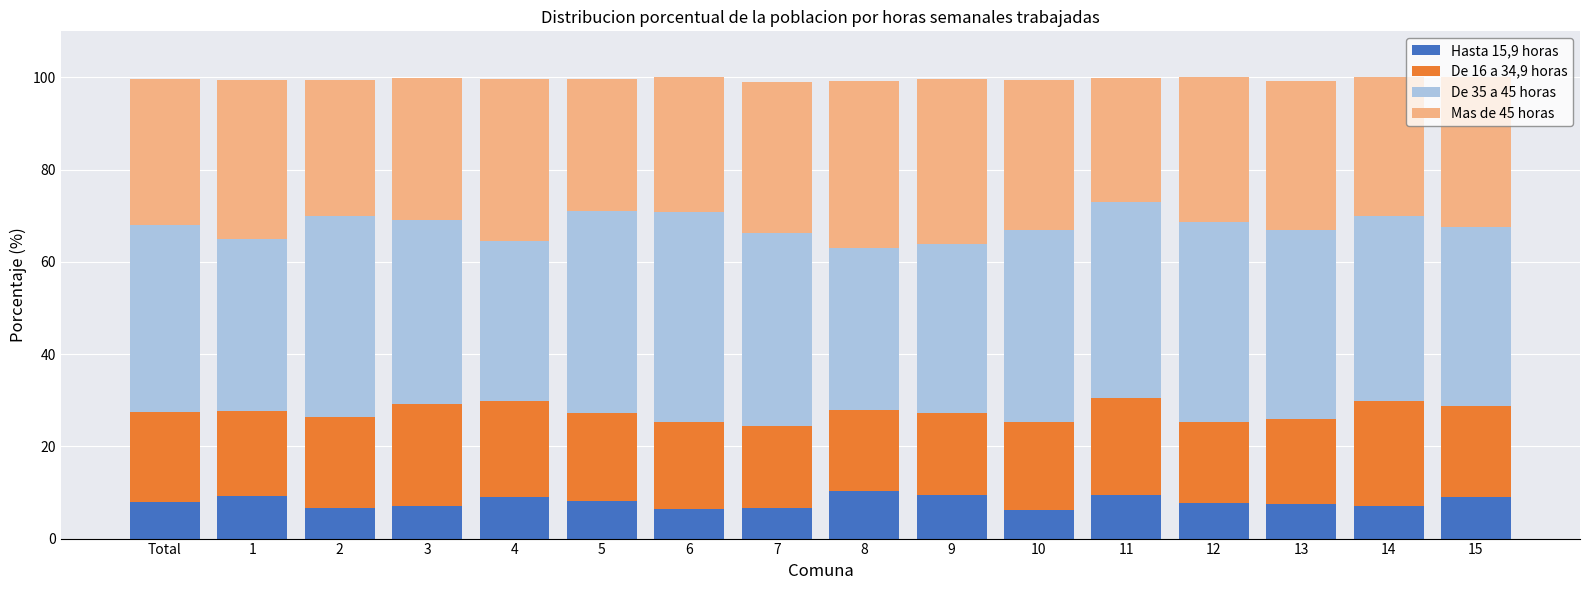

How many categories are shown in the chart?

16